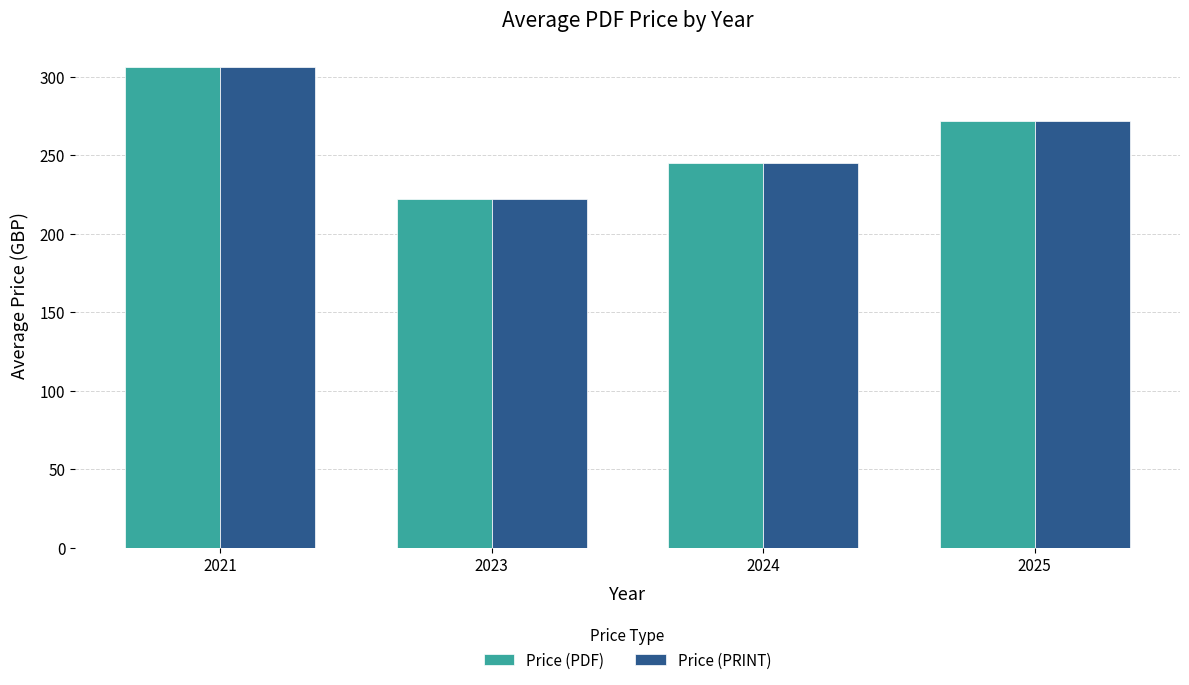

Does the chart contain any negative values?

No